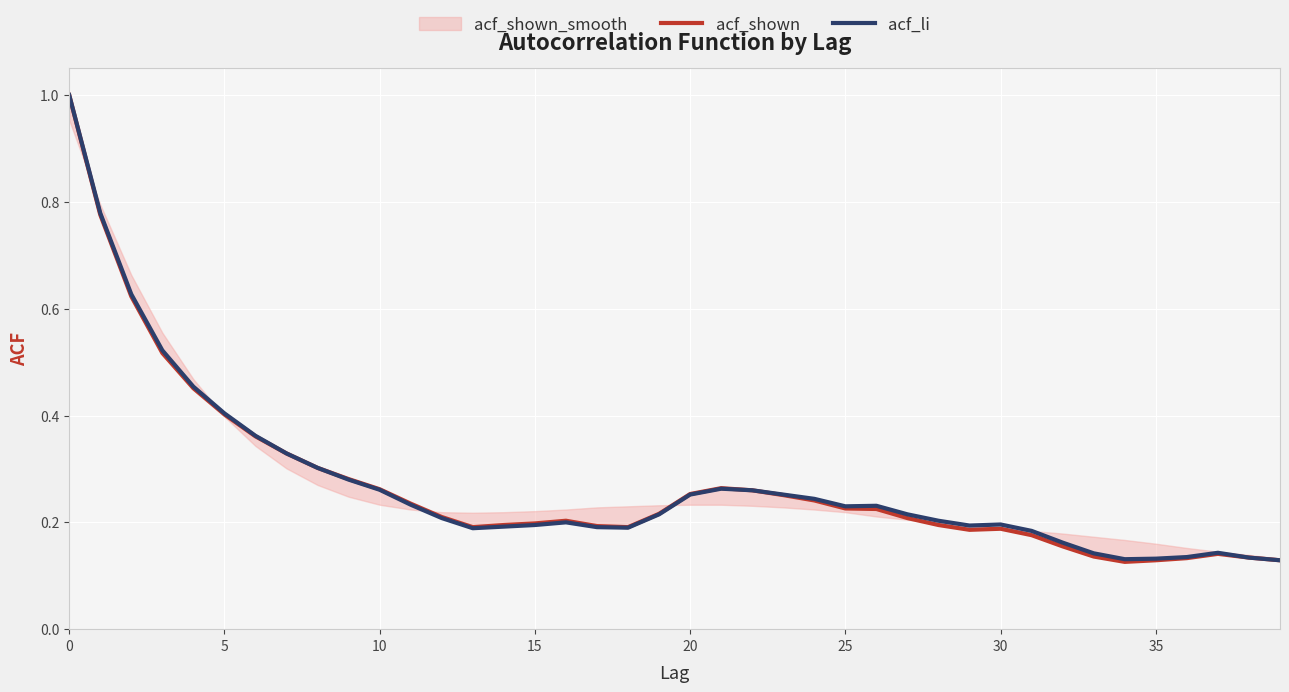

The value of acf_li at 21 is 0.4. True or false?

False